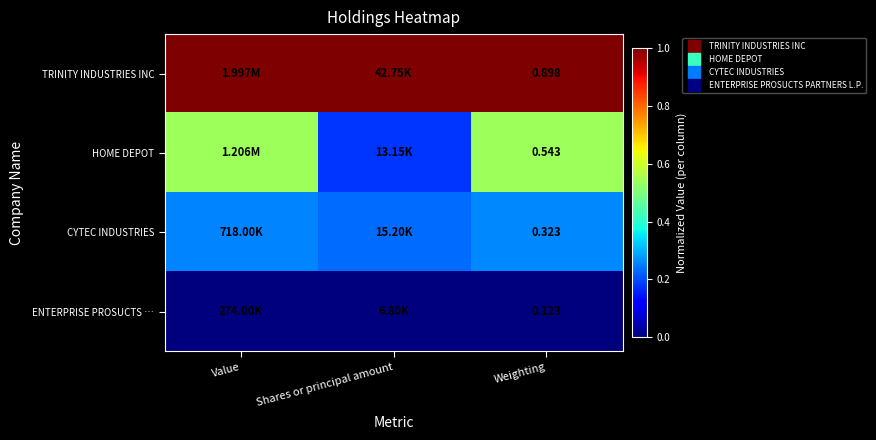

How many categories are shown in the chart?

3